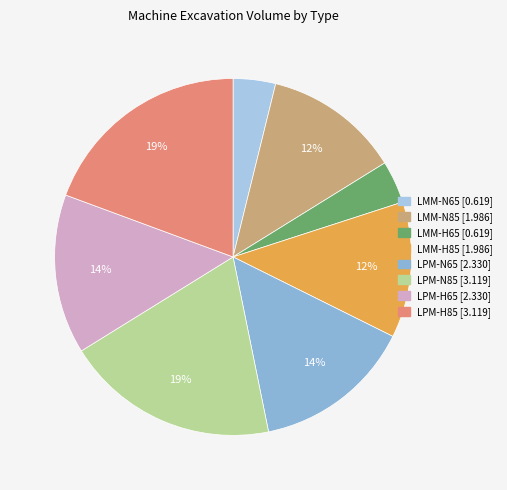

What portion of the pie excludes LMM-N85?

87.7%